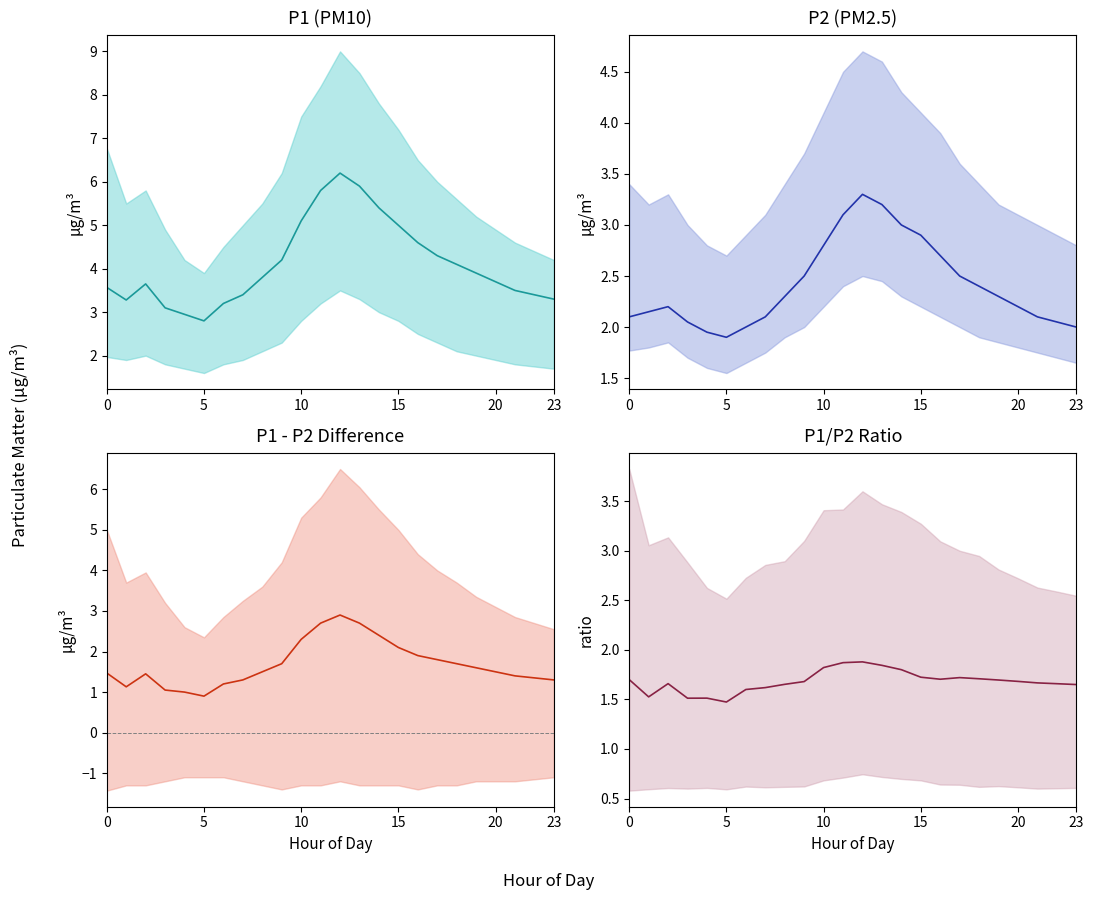

Count the number of data series in this chart.

4